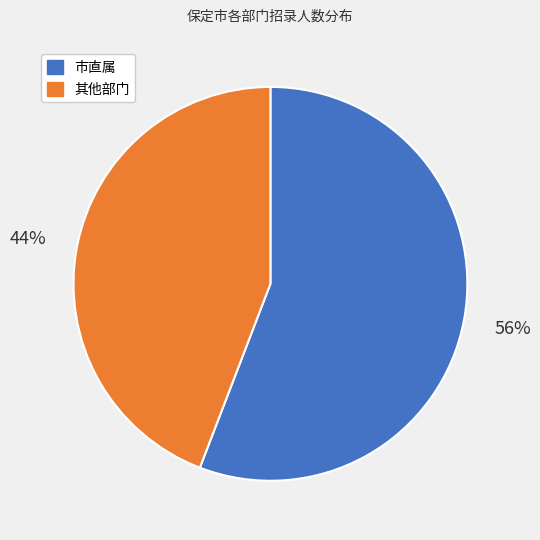

Is there a majority slice in this chart?

Yes